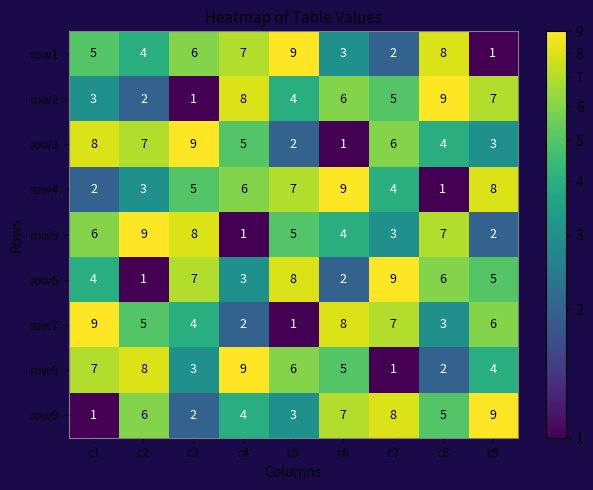

The value of row5 at c9 is 1. True or false?

False